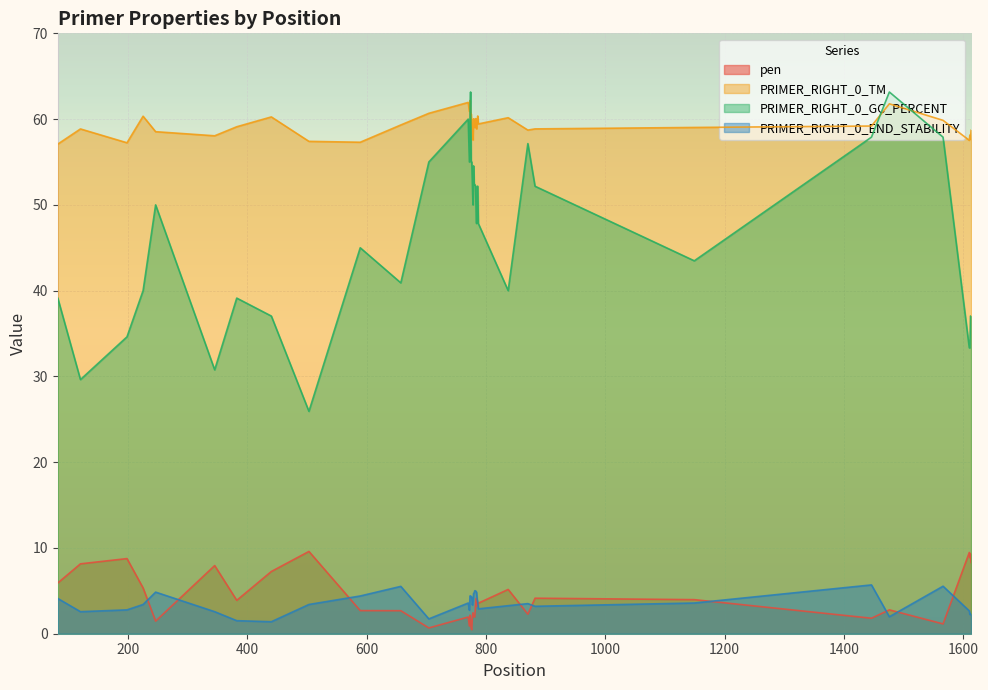

How many lines are shown in the chart?

4